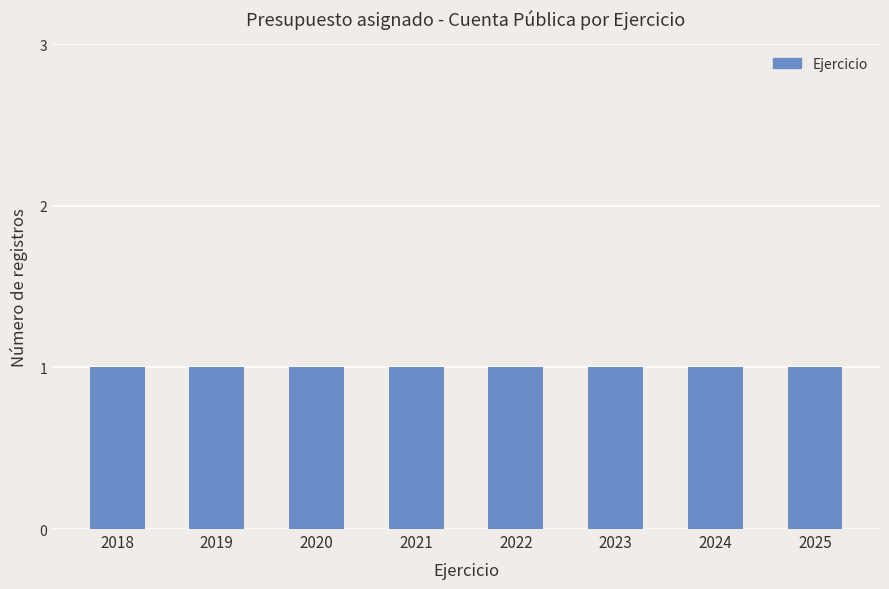

Which category has the lowest value across all series?

2018